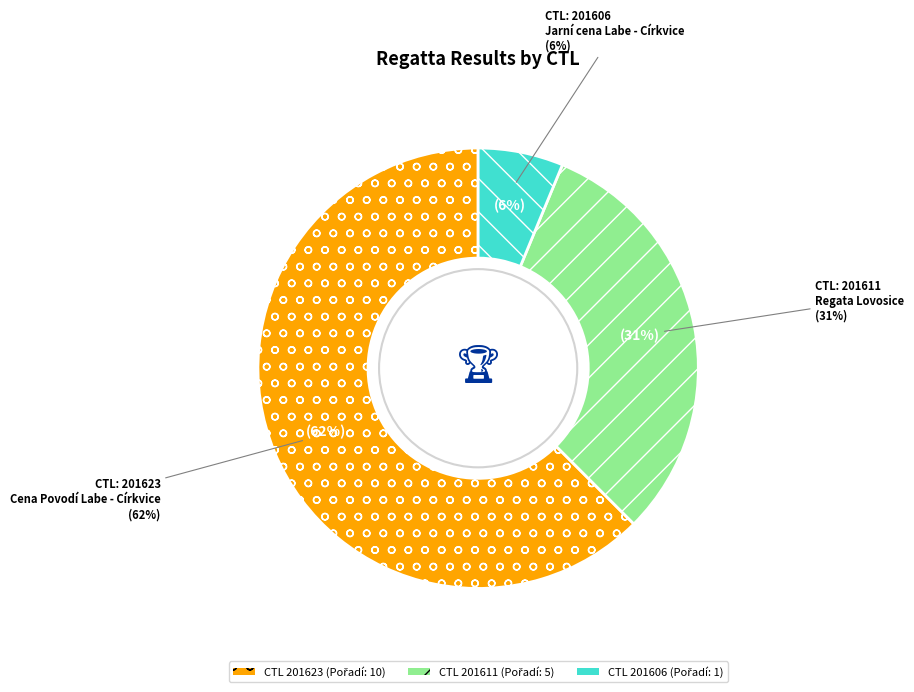

Is 201623 the majority of the pie?

Yes